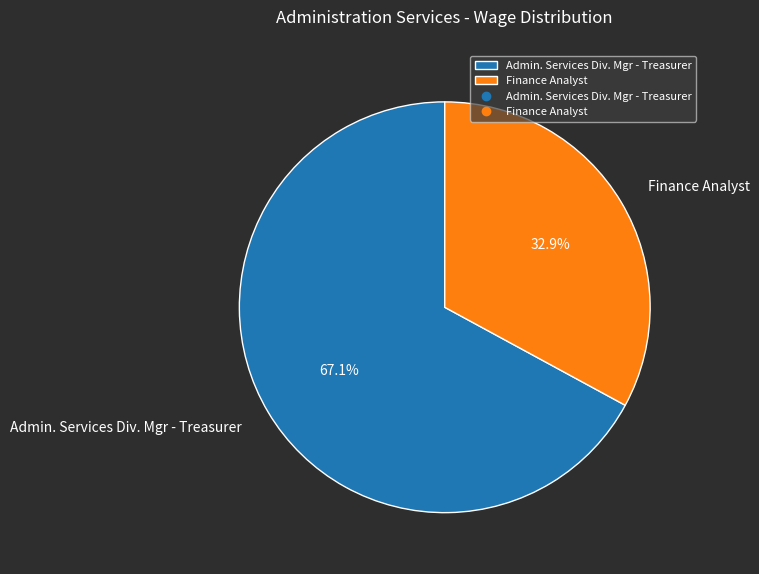

Which category has the smallest portion of the pie?

Finance Analyst